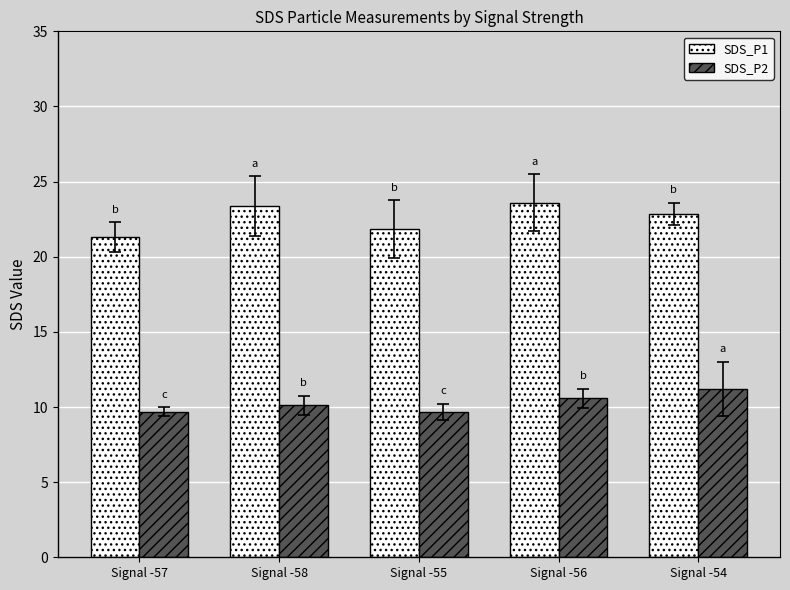

What are all the series names shown in the legend?

SDS_P1, SDS_P2